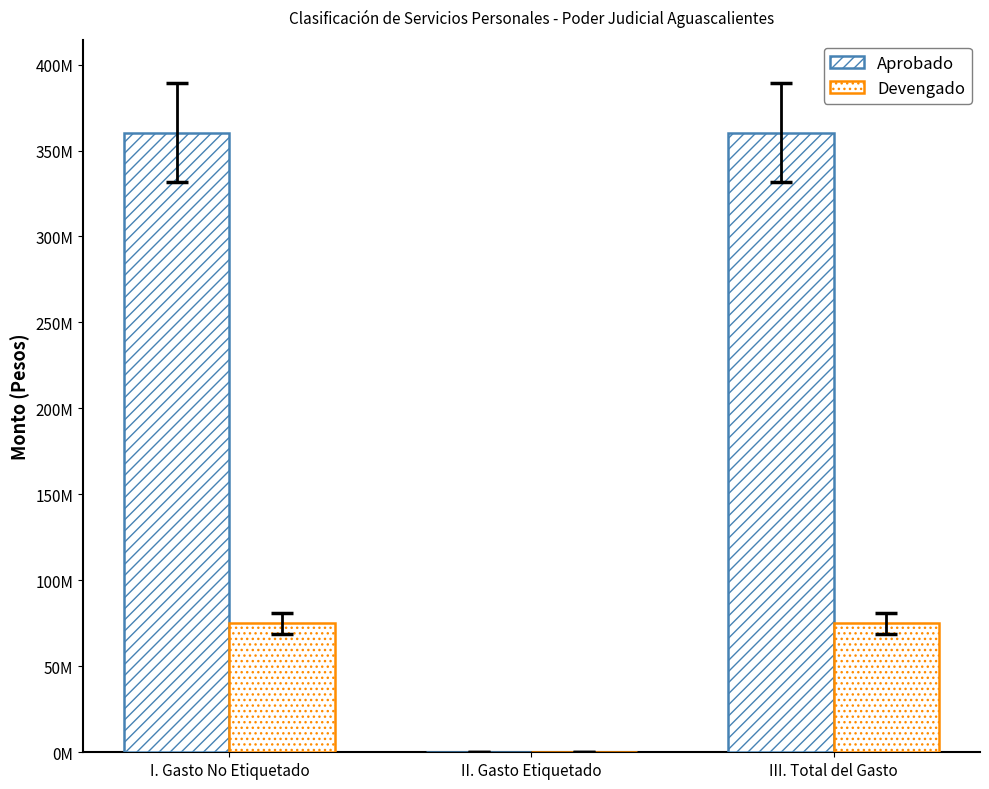

Does the chart contain stacked bars?

No